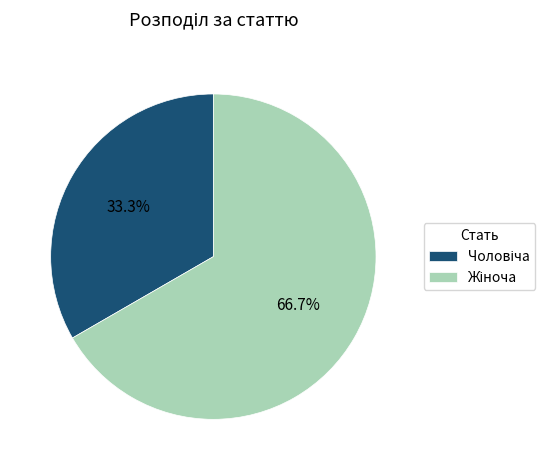

Is there a majority slice in this chart?

Yes